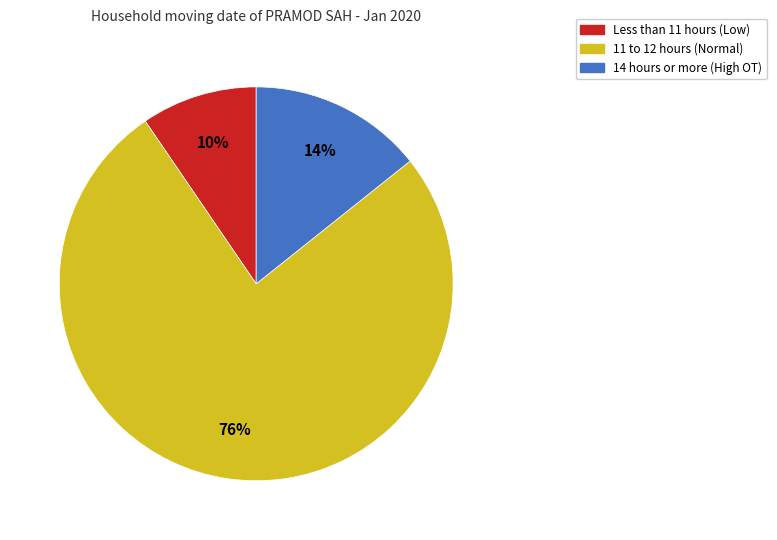

To the nearest percent, what is the average slice percentage?

33%